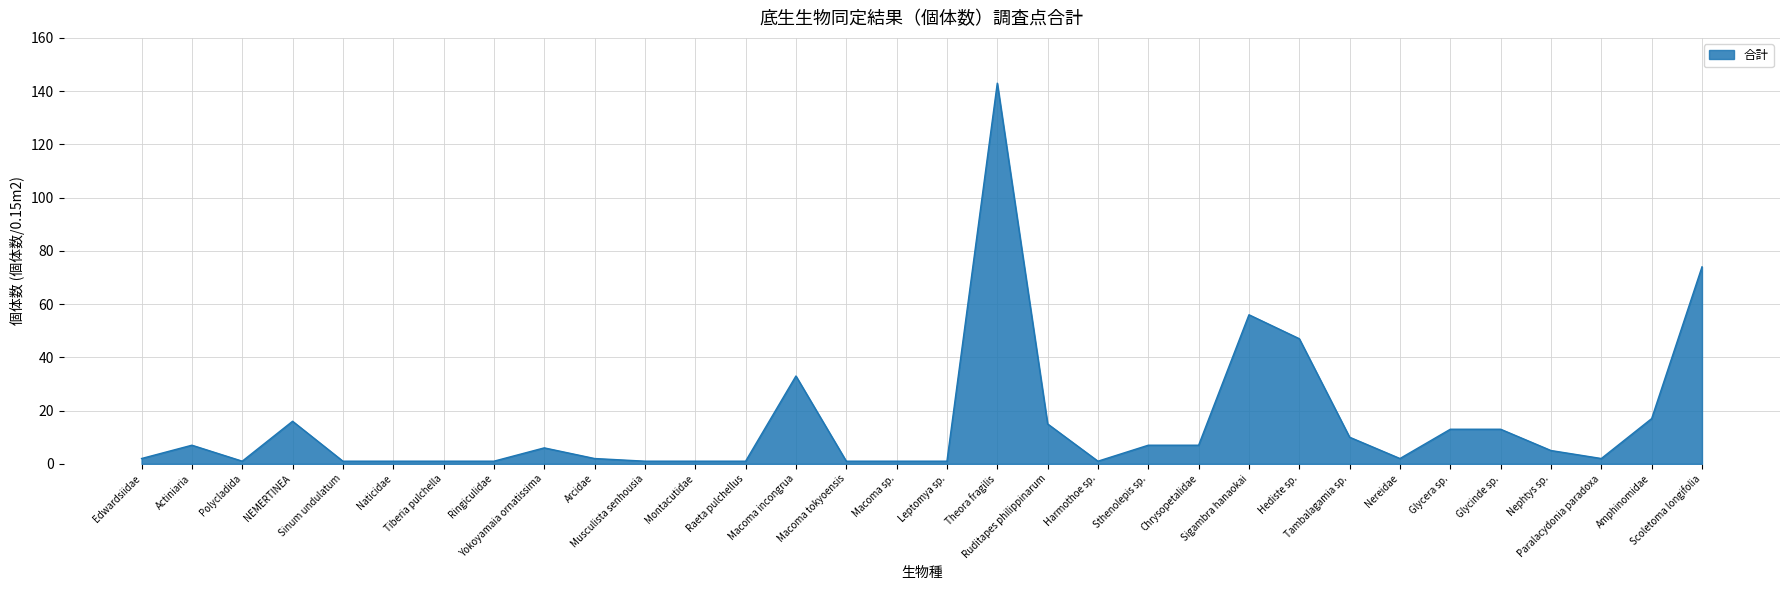

What is the difference between the maximum and minimum values?

142